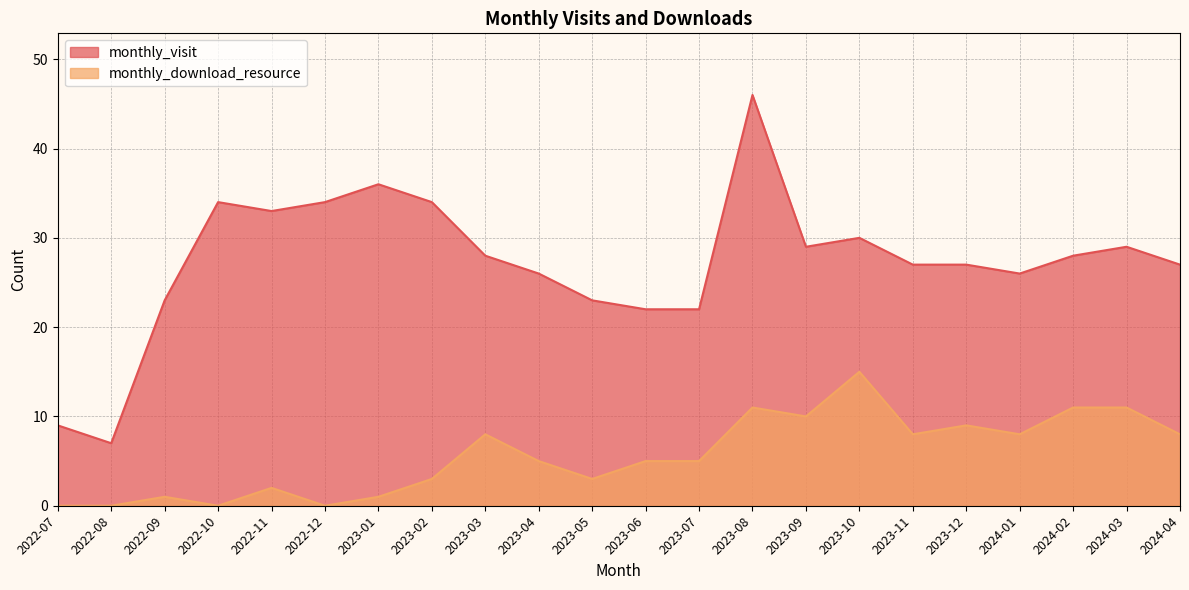

At which label does monthly_download_resource reach its peak?

2023-10